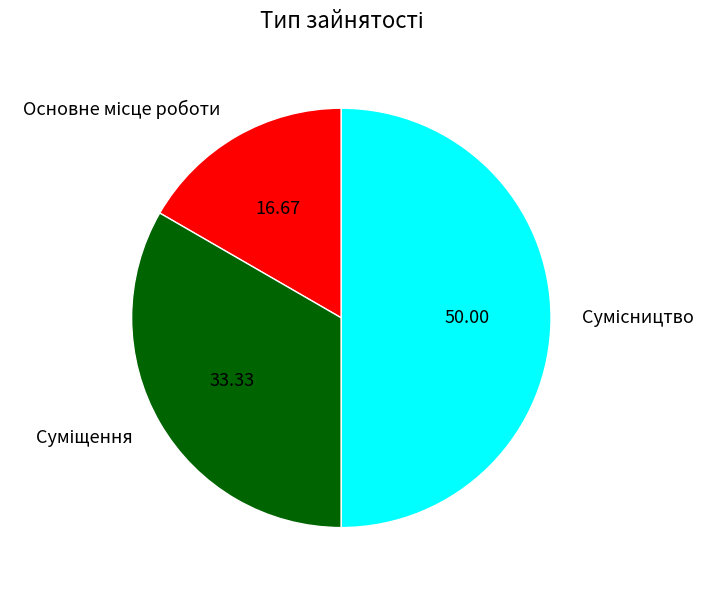

How many slices are in this pie chart?

3